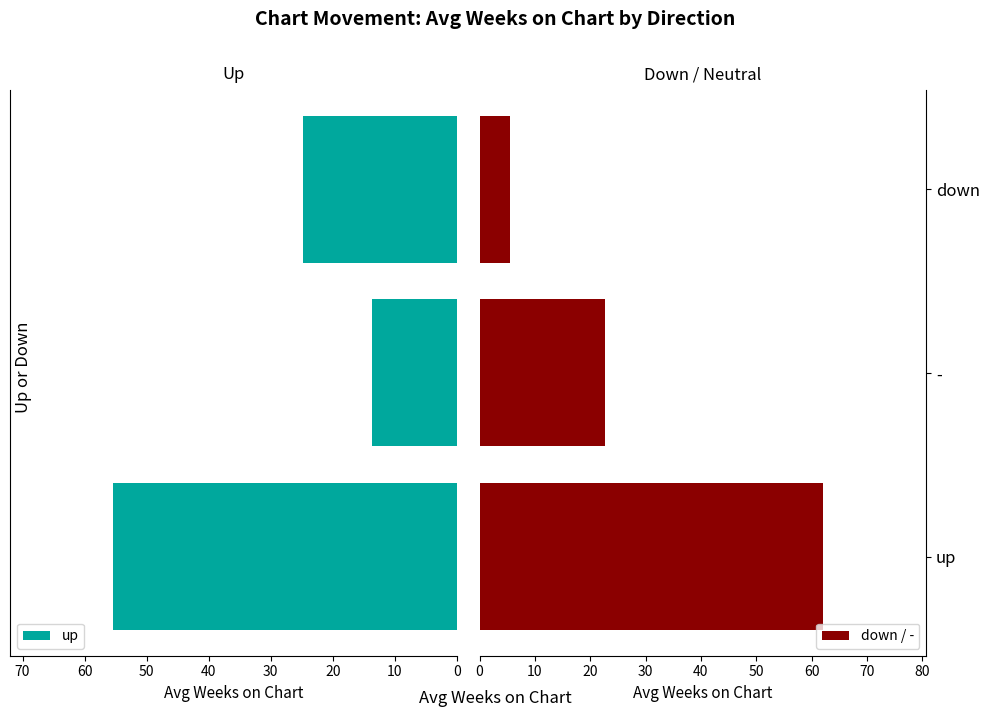

The value of down / - at - is 31.1. True or false?

False